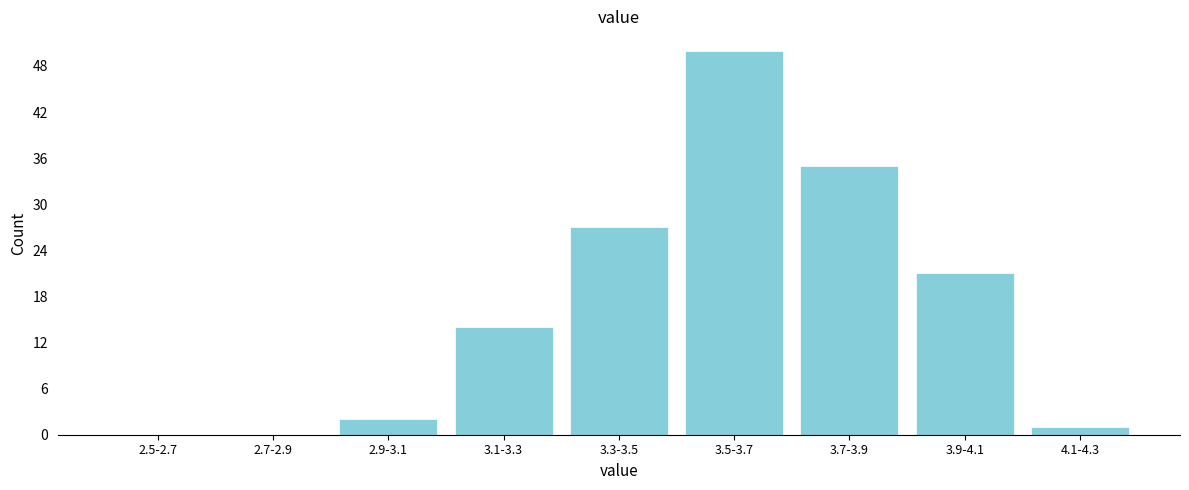

Reading left to right, transcribe all the data shown in this chart.

2.5-2.7=0	2.7-2.9=0	2.9-3.1=2	3.1-3.3=14	3.3-3.5=27	3.5-3.7=50	3.7-3.9=35	3.9-4.1=21	4.1-4.3=1